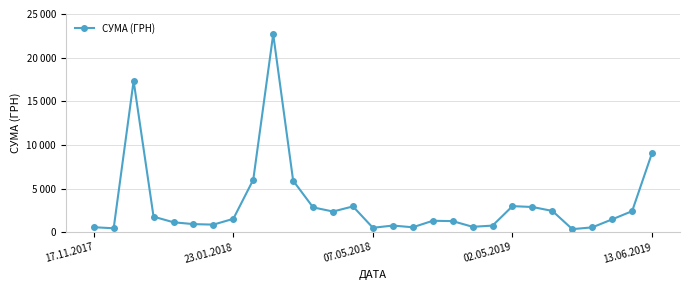

What is the smallest value displayed?

361.9